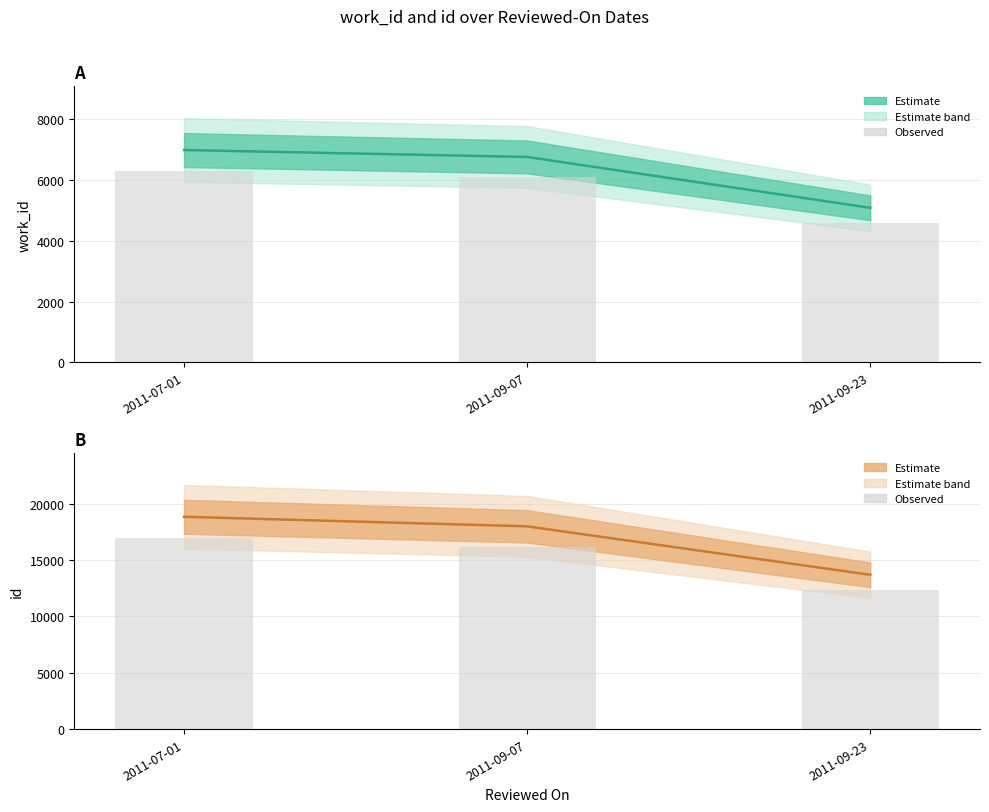

What is the total value across all series at 2011-09-07?

40957.2